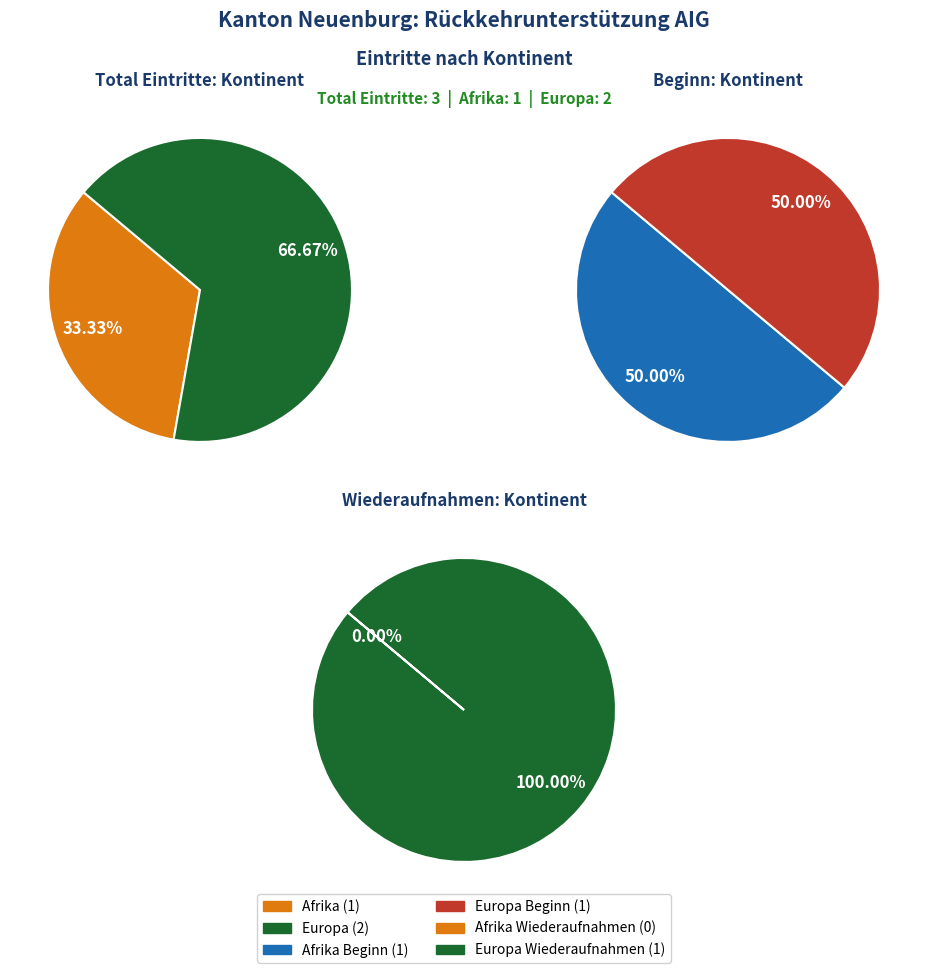

Between 1 and 2, which series saw the biggest shift?

Eintritte (Beginn)